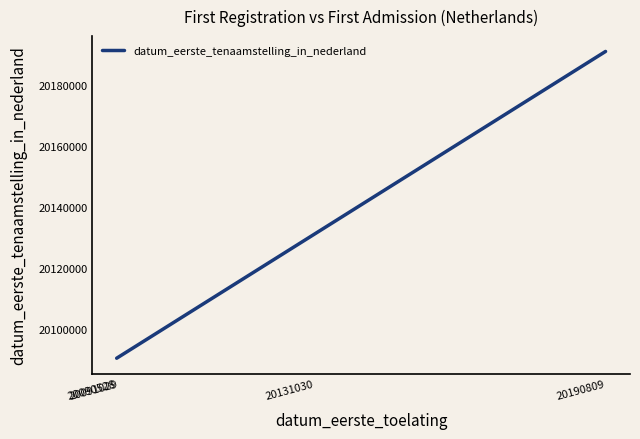

What is the ratio of the value at 20090528 to the value at 20131030?

1.0